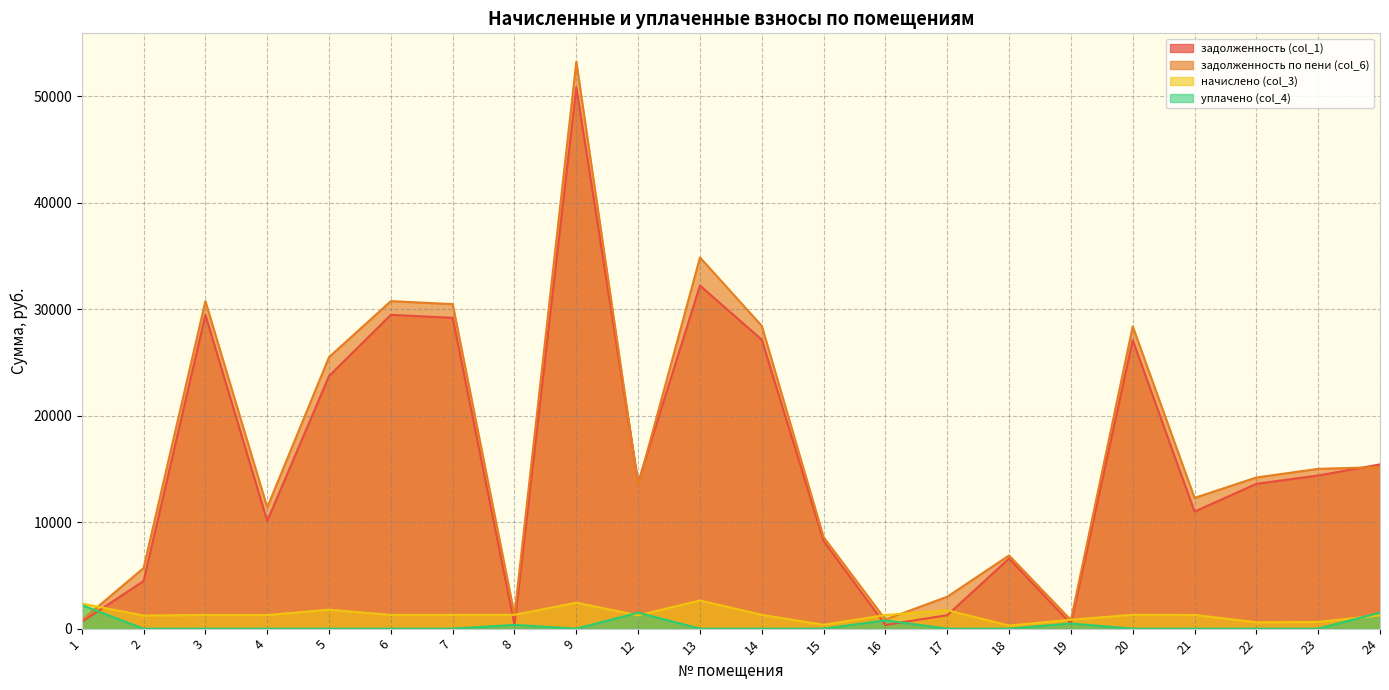

Between 3 and 17, which is larger?

3